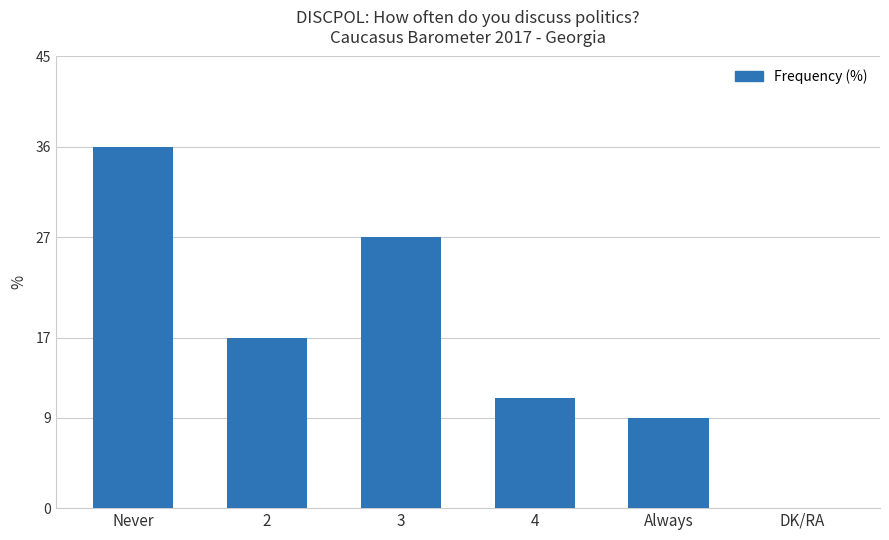

Reading left to right, extract all data points from this chart.

Never=36	2=17	3=27	4=11	Always=9	DK/RA=0